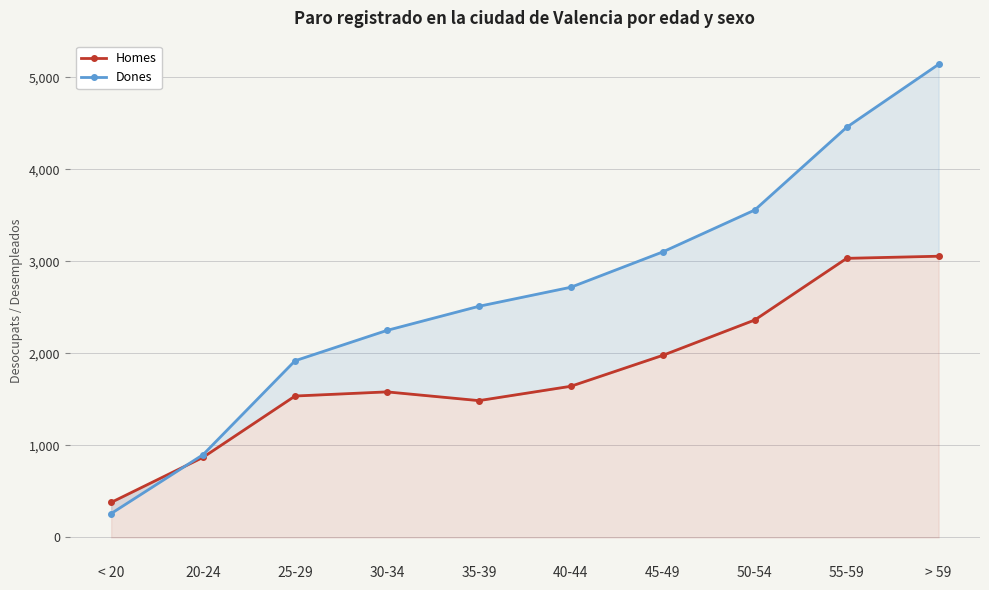

What is the value of the Homes point at the 6th from the left?

1643